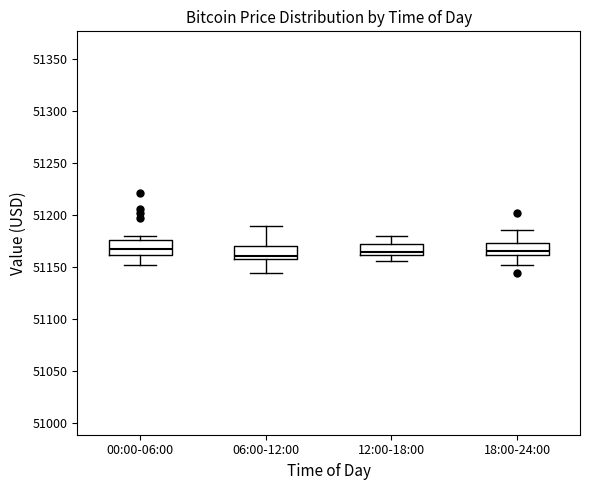

Reading left to right, read every box against the y-axis: the position of its median line, the range the box covers, and the ends of its whiskers. The values are not printed on the chart, so give them approximately, as read against the axis.

00:00-06:00: median 51170, box 51160 to 51175, whiskers 51150 to 51180
06:00-12:00: median 51160, box 51155 to 51170, whiskers 51145 to 51190
12:00-18:00: median 51165, box 51160 to 51170, whiskers 51155 to 51180
18:00-24:00: median 51165, box 51160 to 51175, whiskers 51150 to 51185